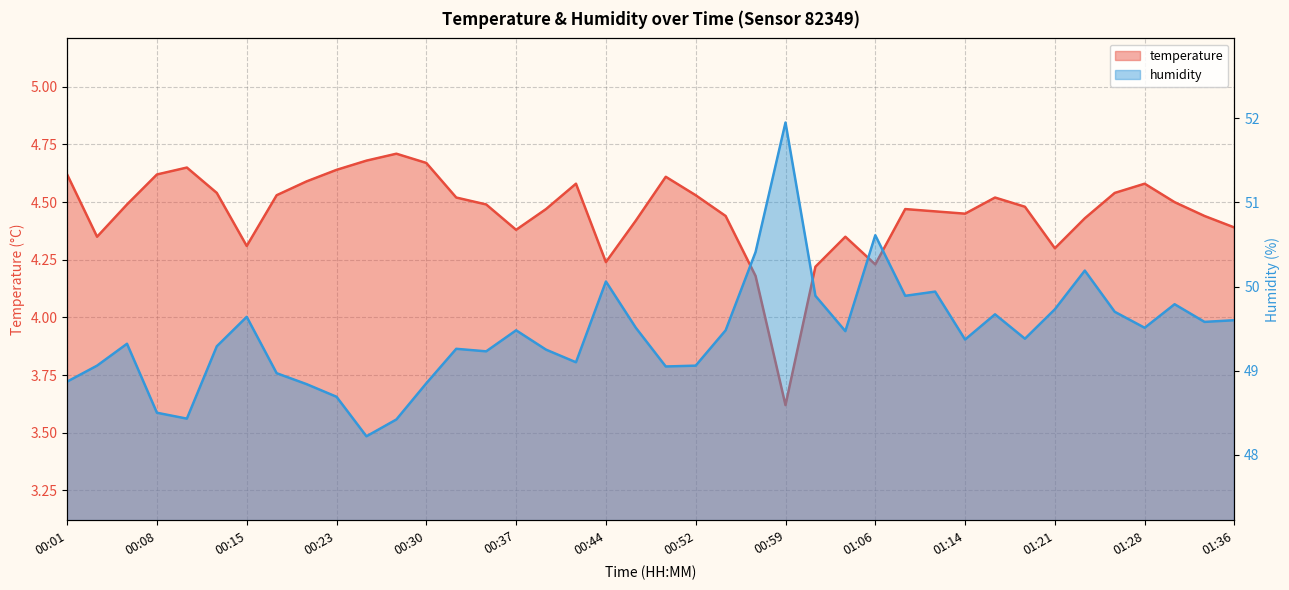

At how many categories does at least one series exceed 33?

40